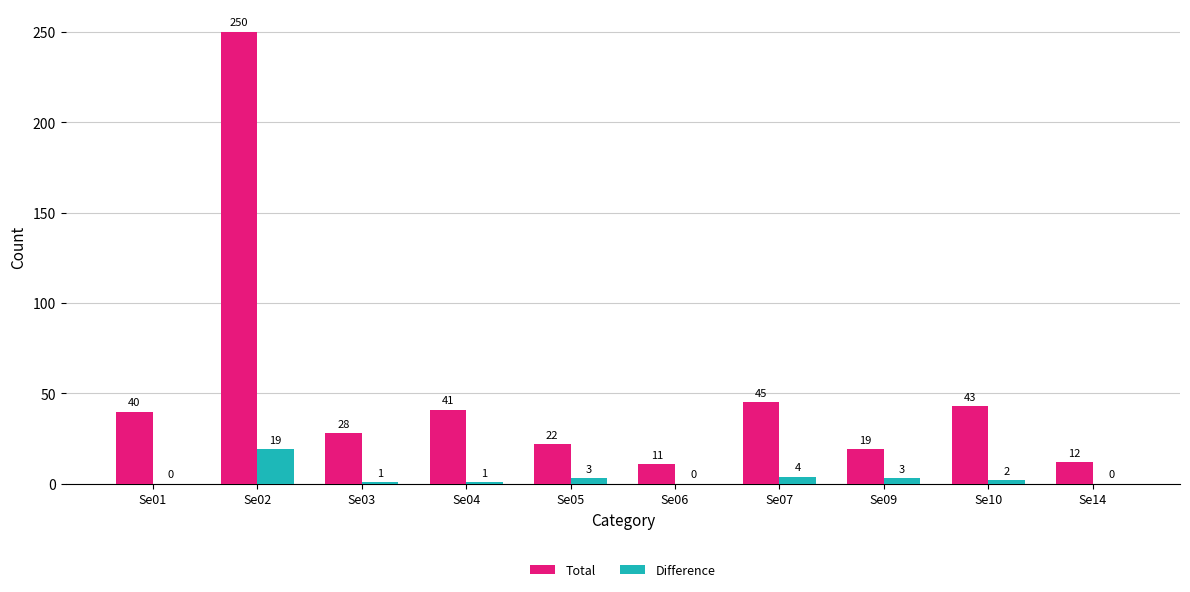

Is it true that Total equals 41 at Se04?

True